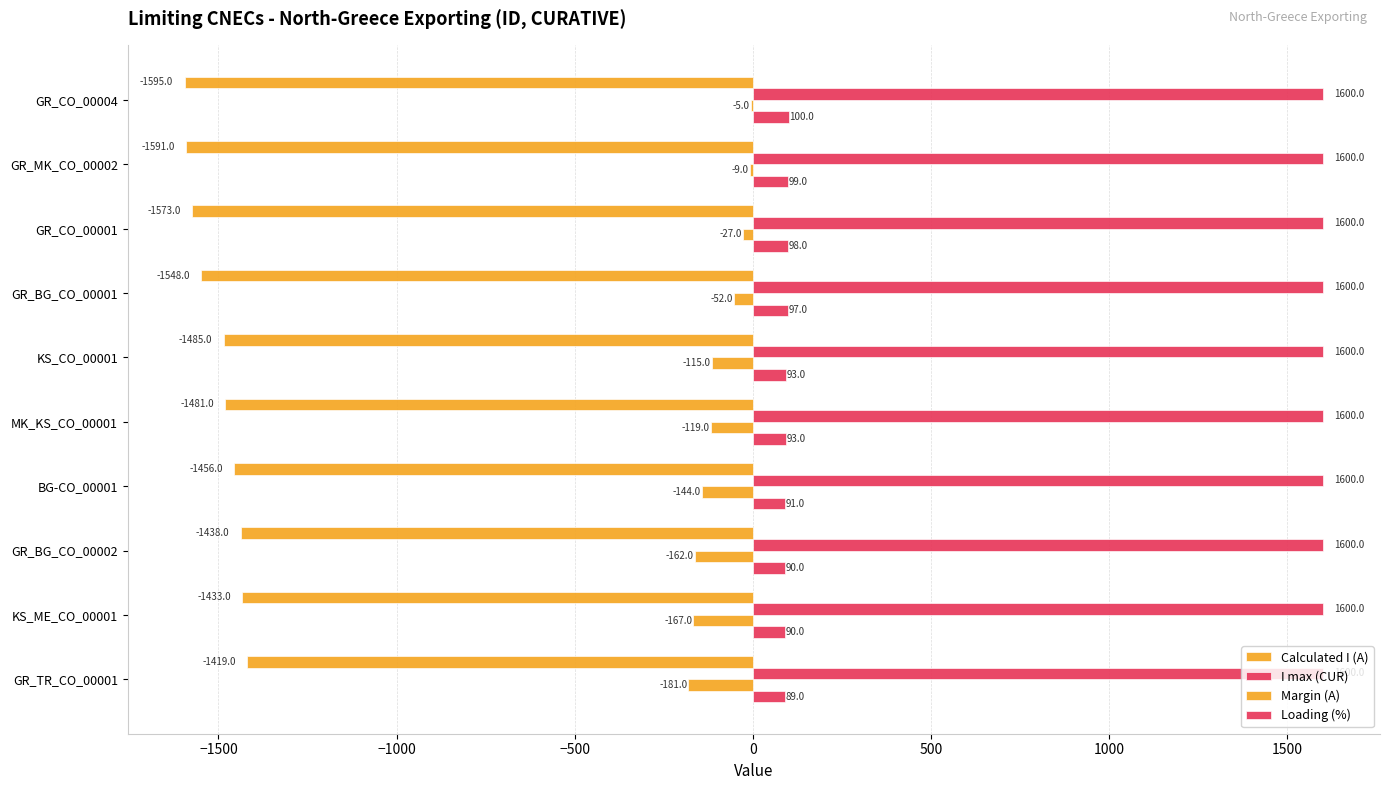

How many data points does each series have?

10